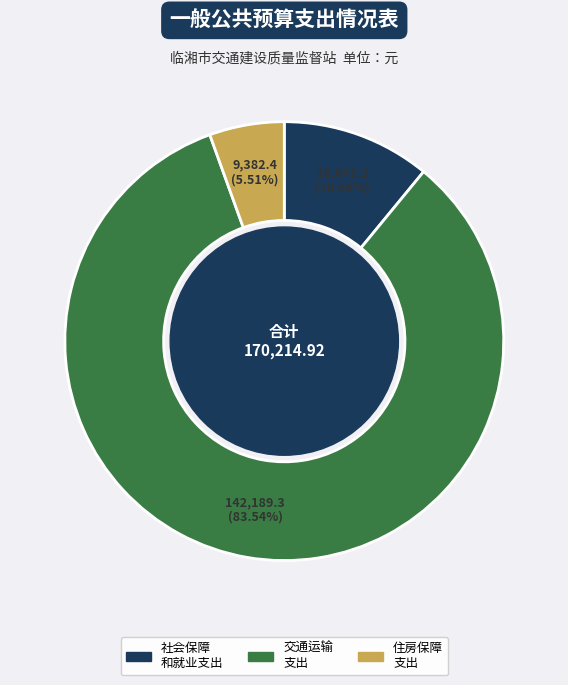

Is there a majority slice in this chart?

Yes